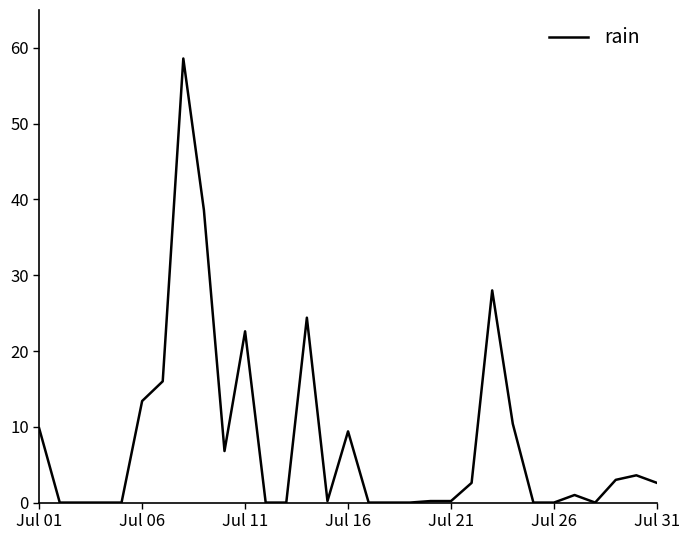

What is the difference between the maximum and minimum values?

58.6